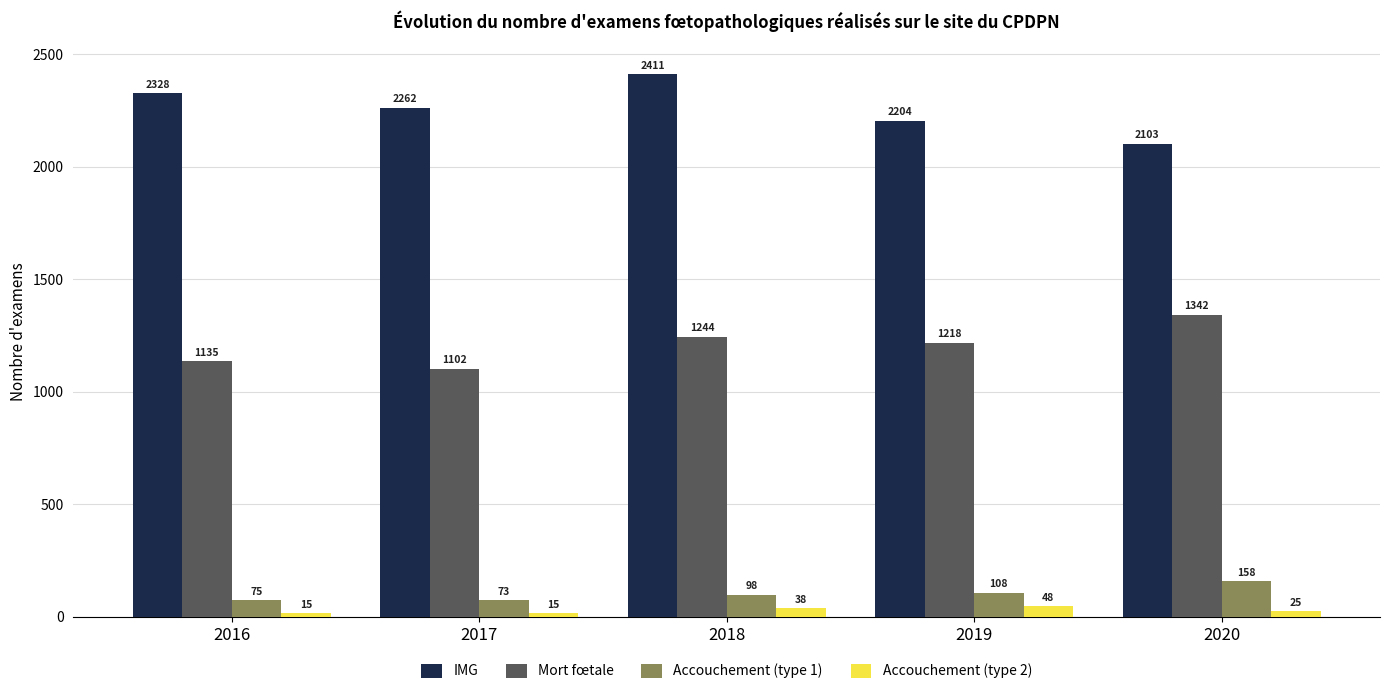

Which category has the lowest value in the Mort fœtale series?

2017